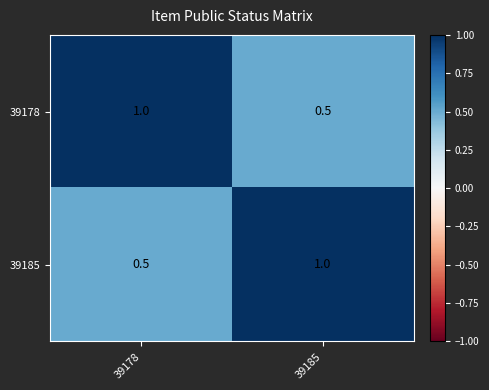

At which label does 39185 reach its minimum?

39178